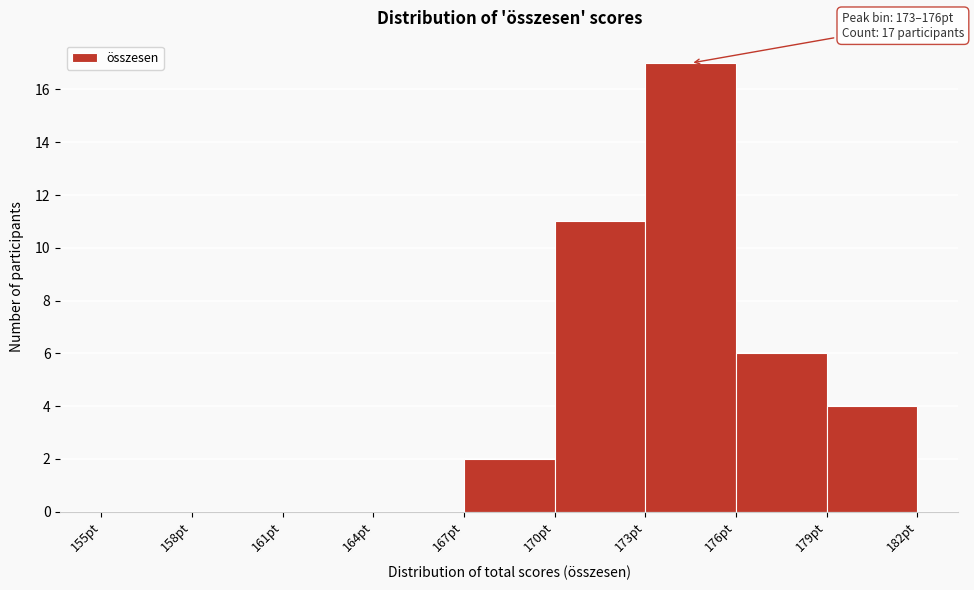

Which range on the x-axis has the tallest bar?

173 to 176